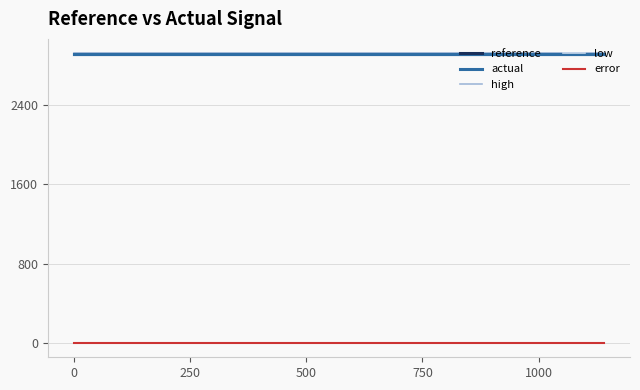

Which series has the largest range (max minus min)?

reference